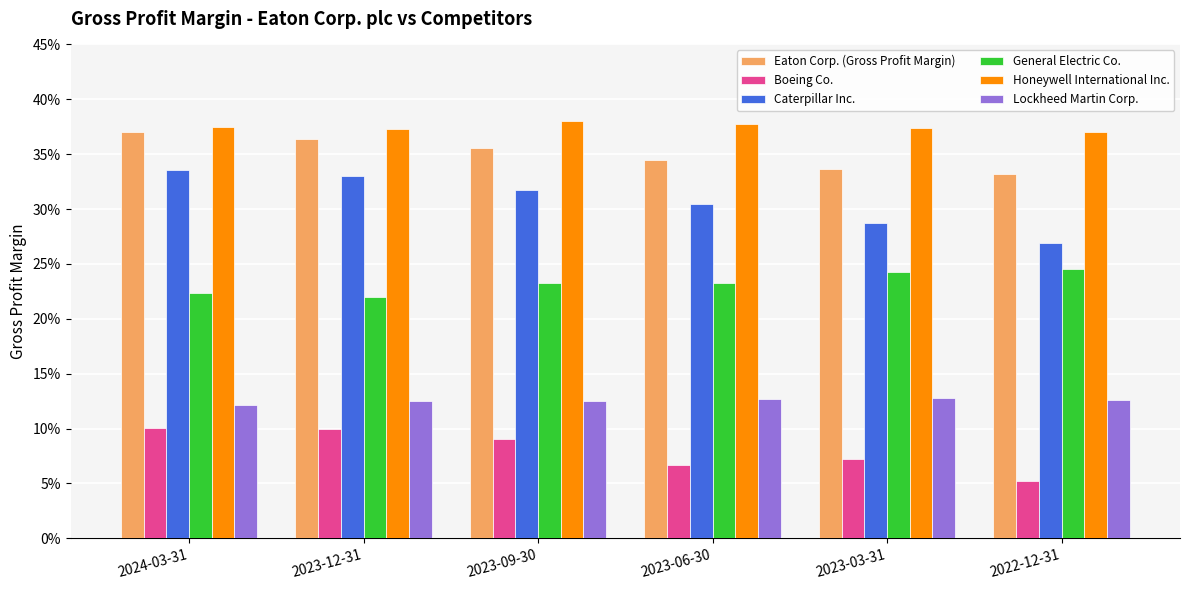

At 2024-03-31, list the series in order from smallest to largest.

Boeing Co., Lockheed Martin Corp., General Electric Co., Caterpillar Inc., Eaton Corp. (Gross Profit Margin), Honeywell International Inc.